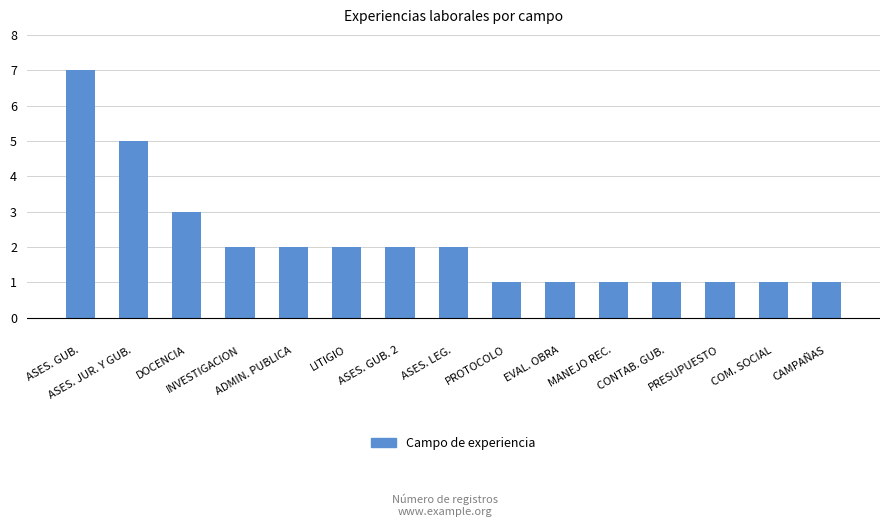

What is the difference between the values at EVAL. OBRA and ASES. LEG.?

1